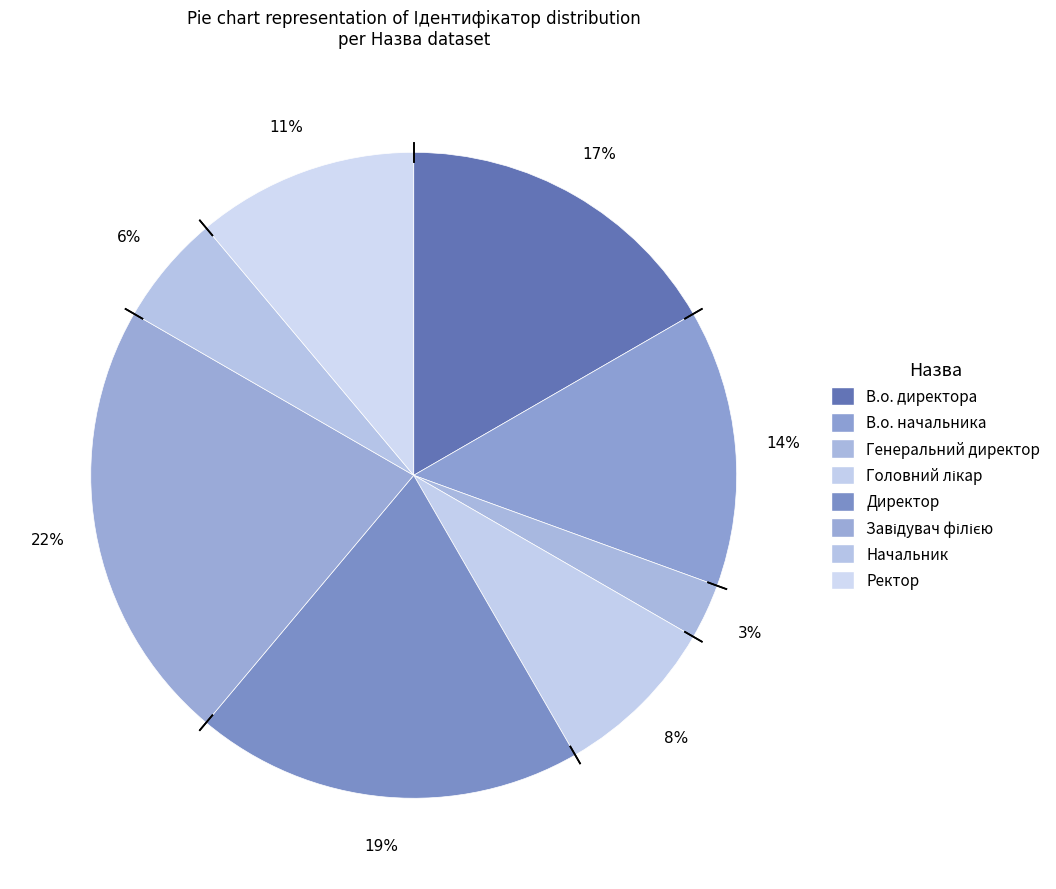

Combined, do Генеральний директор and Начальник account for over 50%?

No